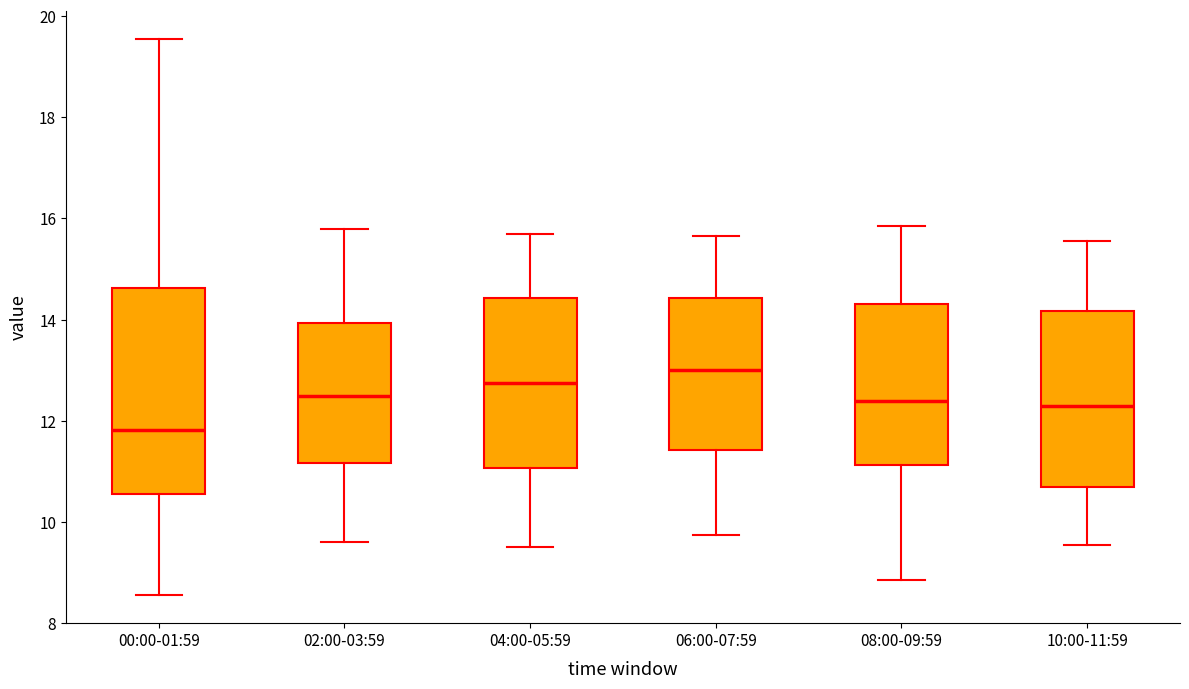

Comparing the boxes themselves (not the whiskers), which one is the tallest?

00:00-01:59